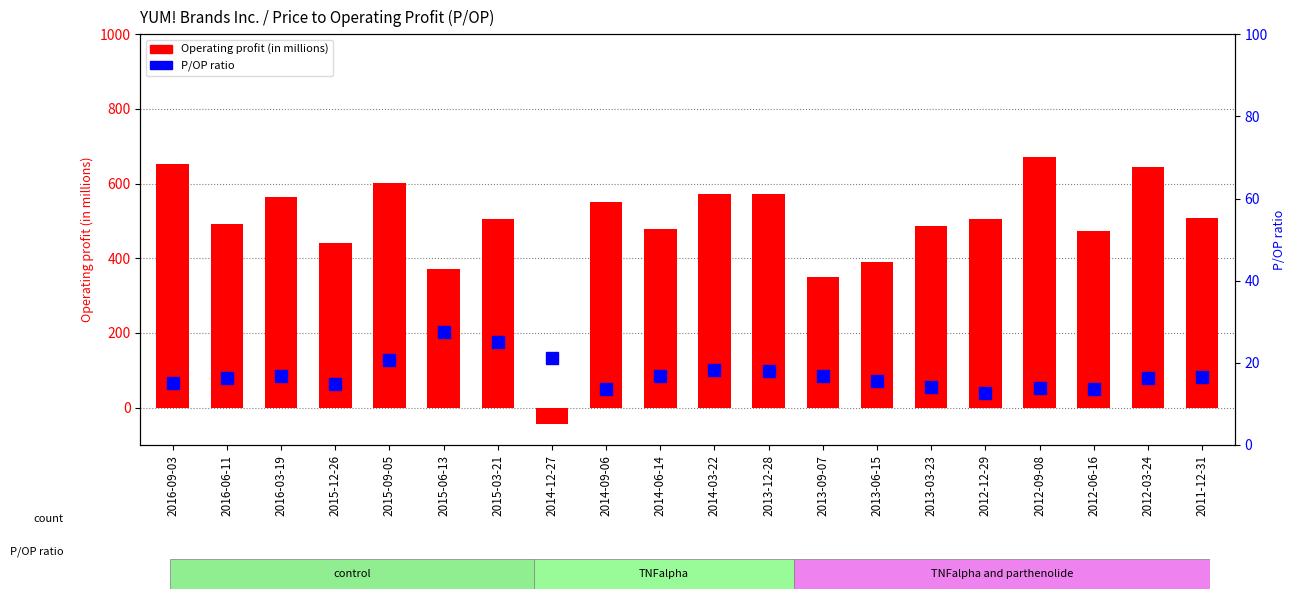

Which series has the largest range (max minus min)?

Operating profit (in millions)